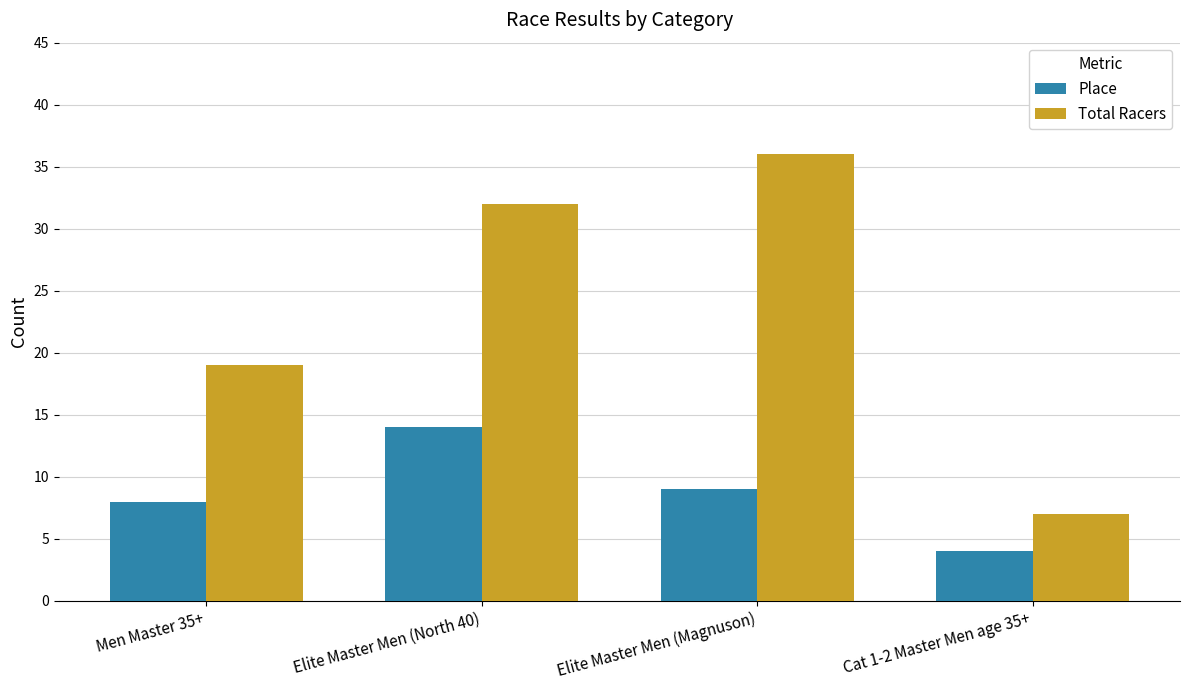

What is the label of the 3rd bar from the right?

Elite Master Men (North 40)